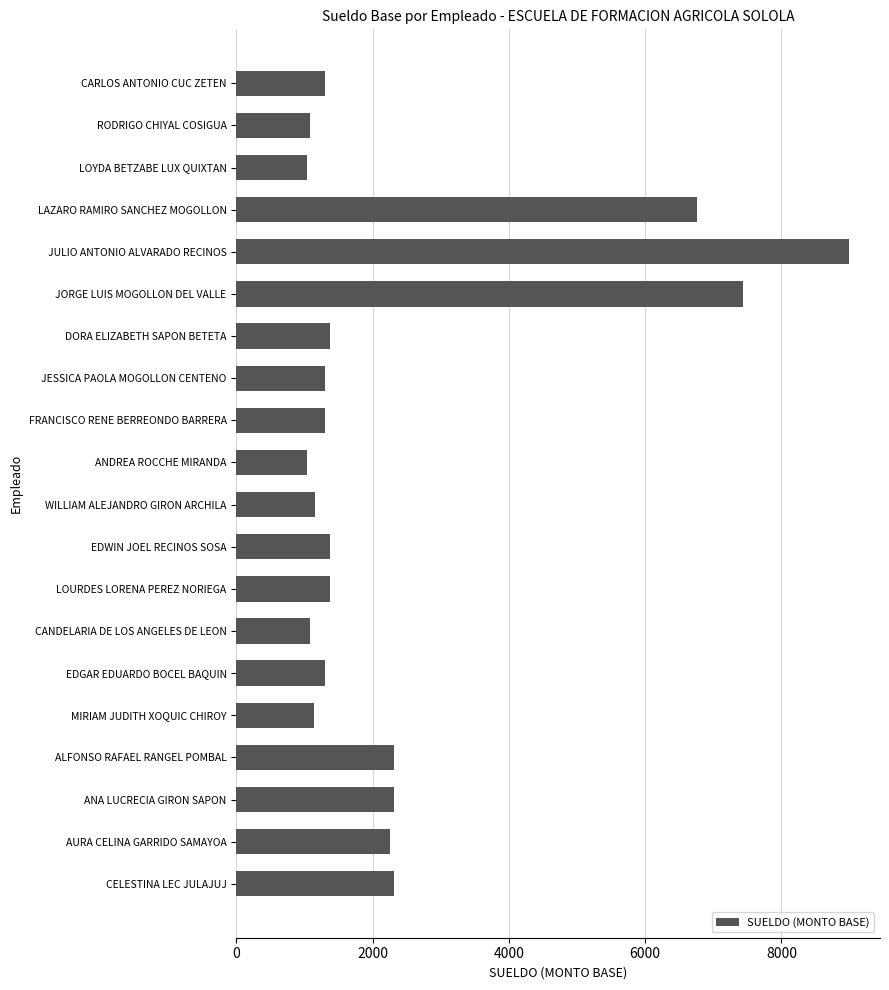

What is the difference between the maximum and minimum values?

7957.0